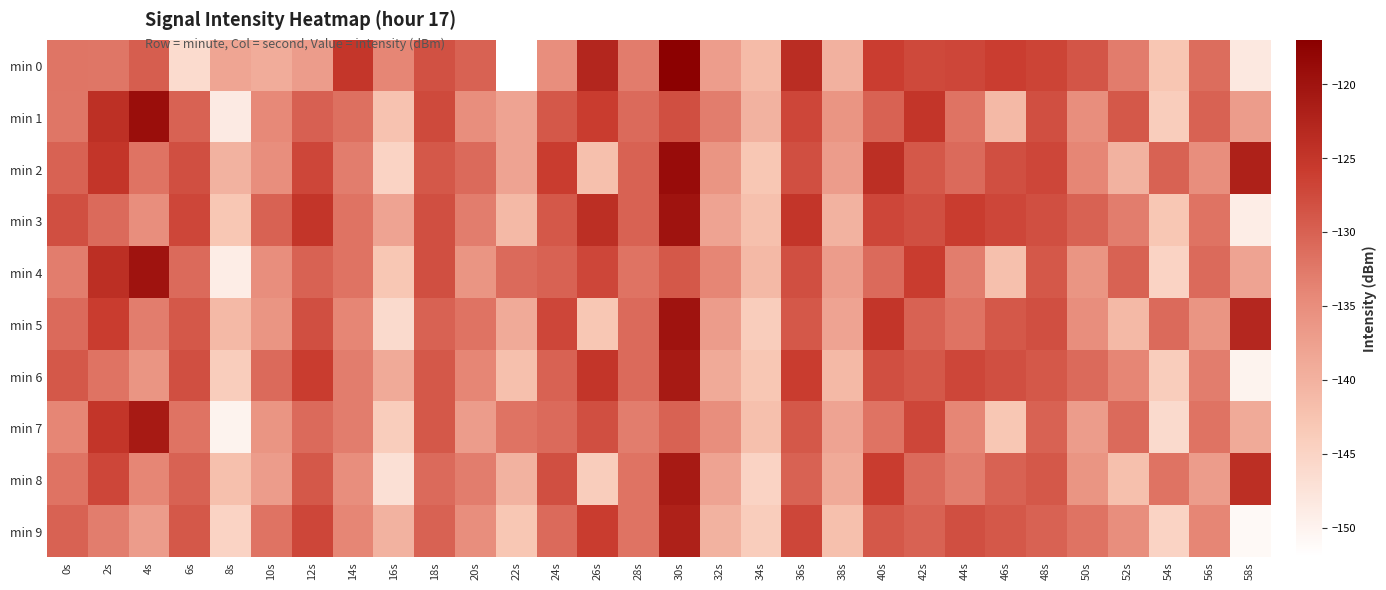

Between 14s and 56s, which series saw the biggest shift?

min 0